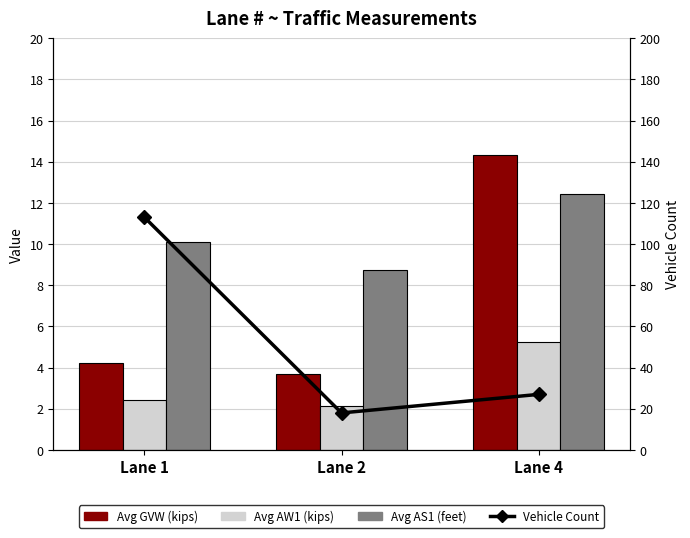

How many categories are shown in the chart?

3